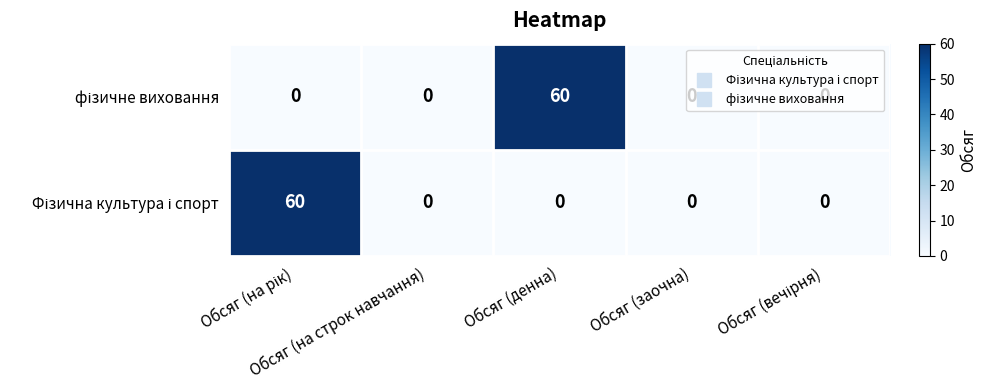

What is the maximum value shown in the chart?

60